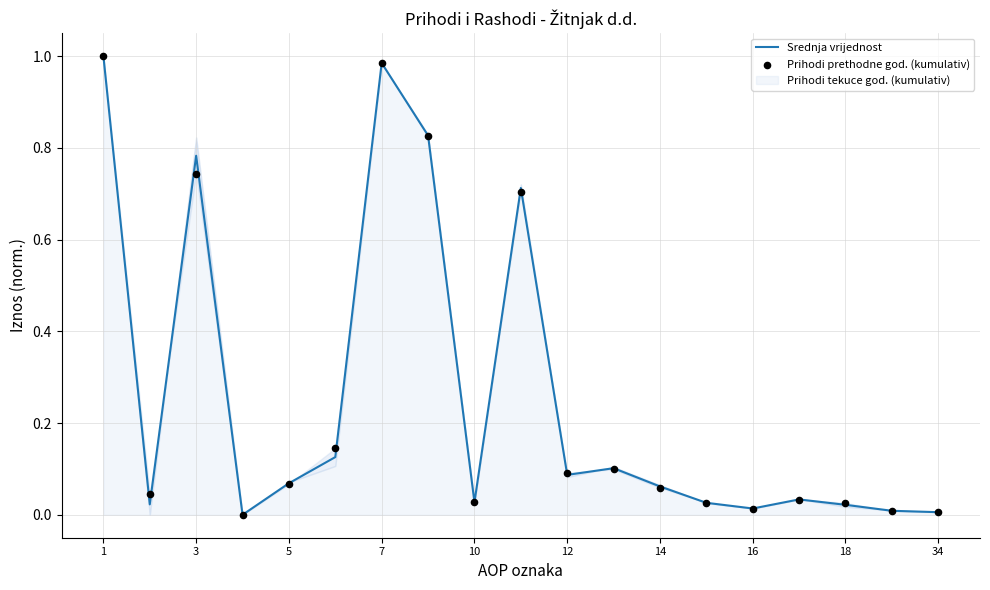

Which series has the widest spread of Y values?

Srednja vrijednost